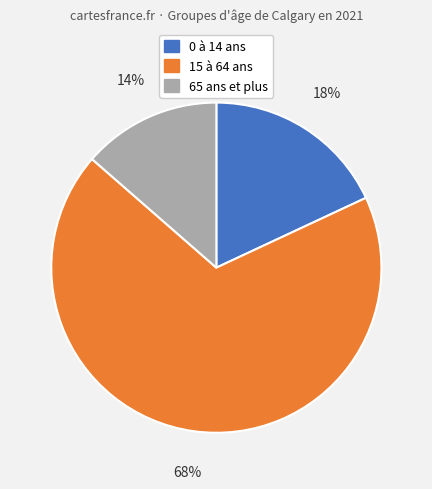

Is the sum of 0 à 14 ans and 65 ans et plus greater than half?

No